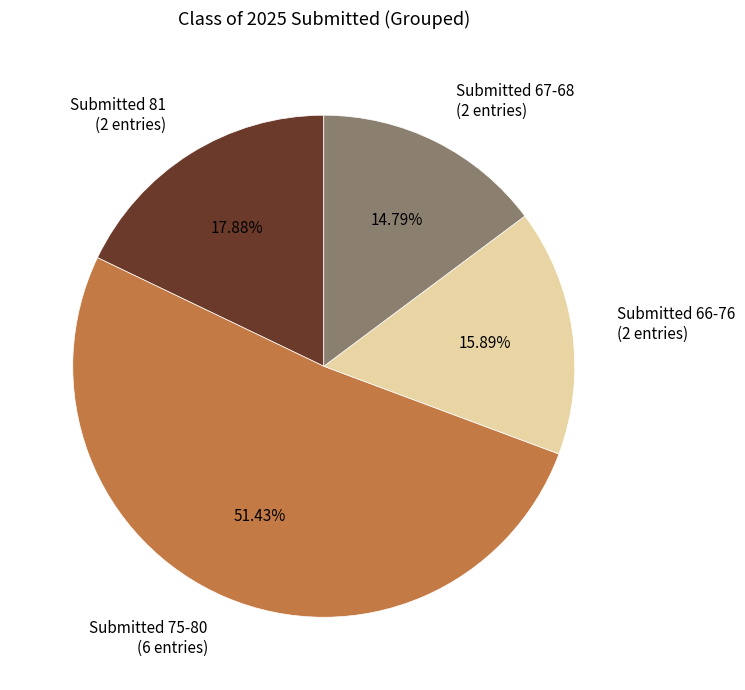

What is the smallest slice in the pie chart?

Submitted 67-68 (2 entries)